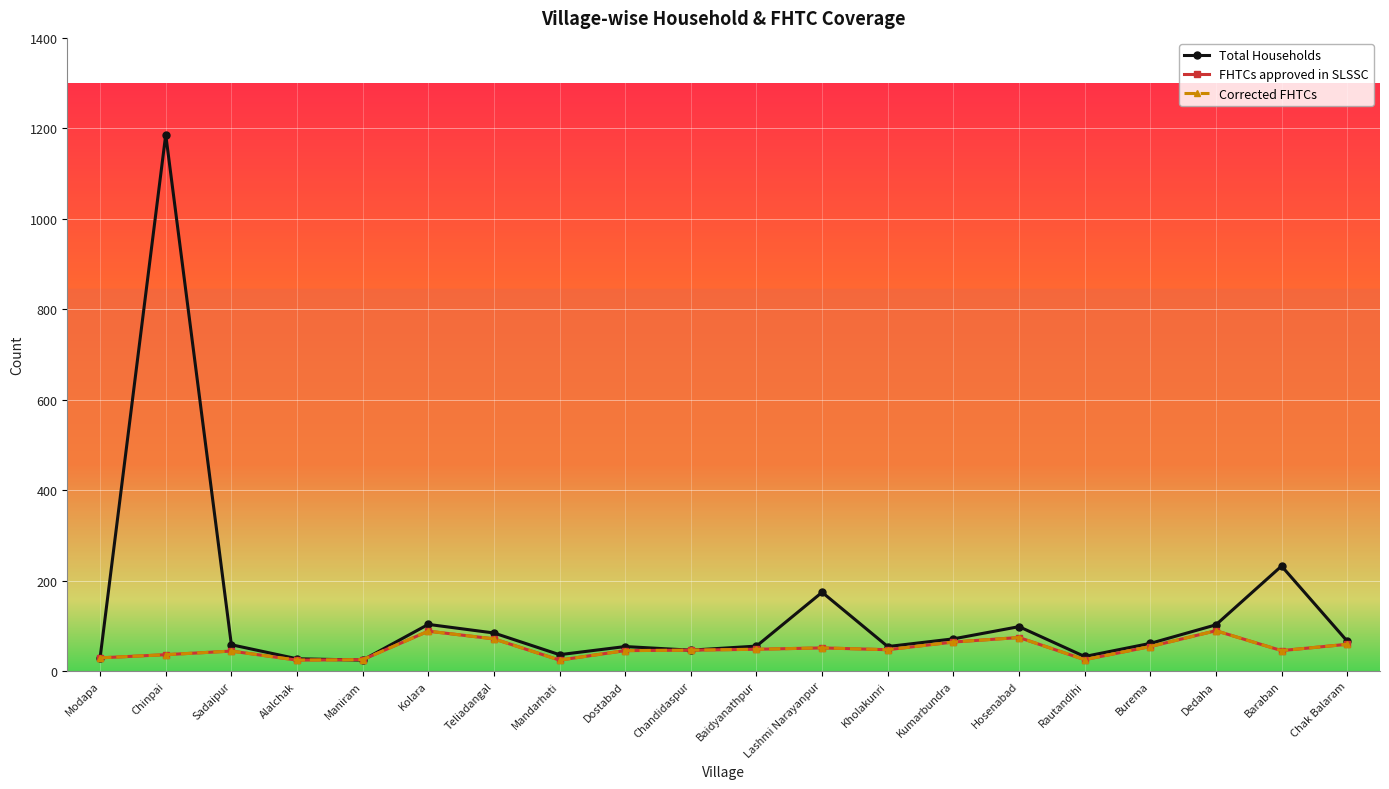

Does the chart have visible grid lines?

Yes